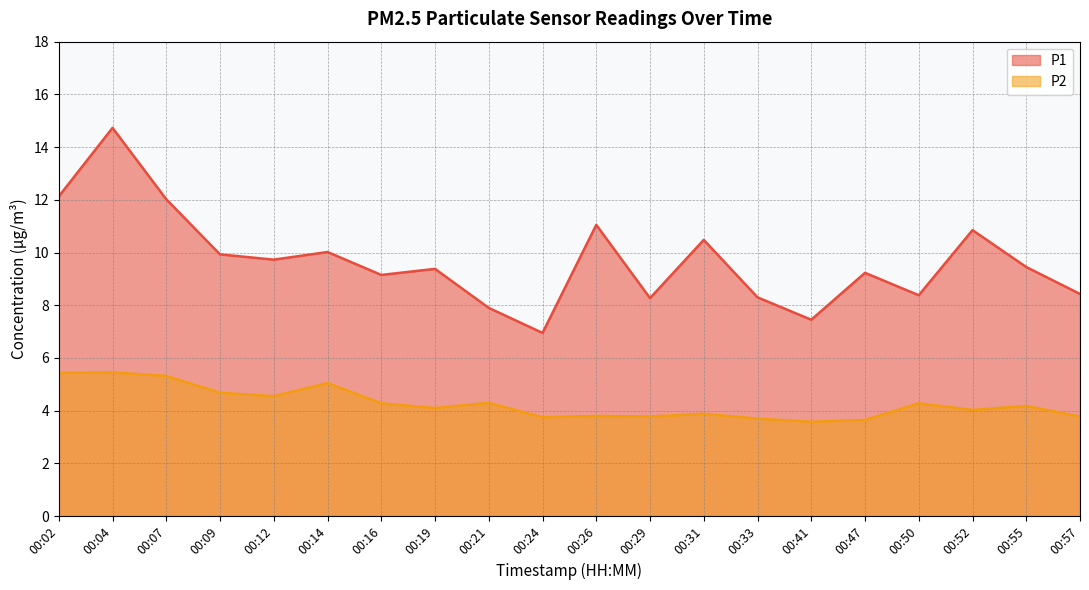

How many values in the P1 series exceed 9?

13